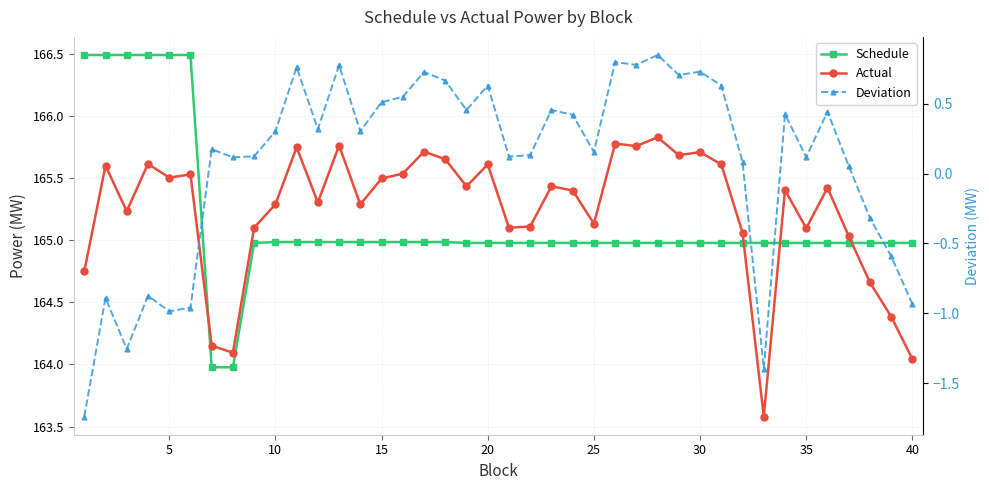

The Actual series shows 252.9 at 17. True or false?

False